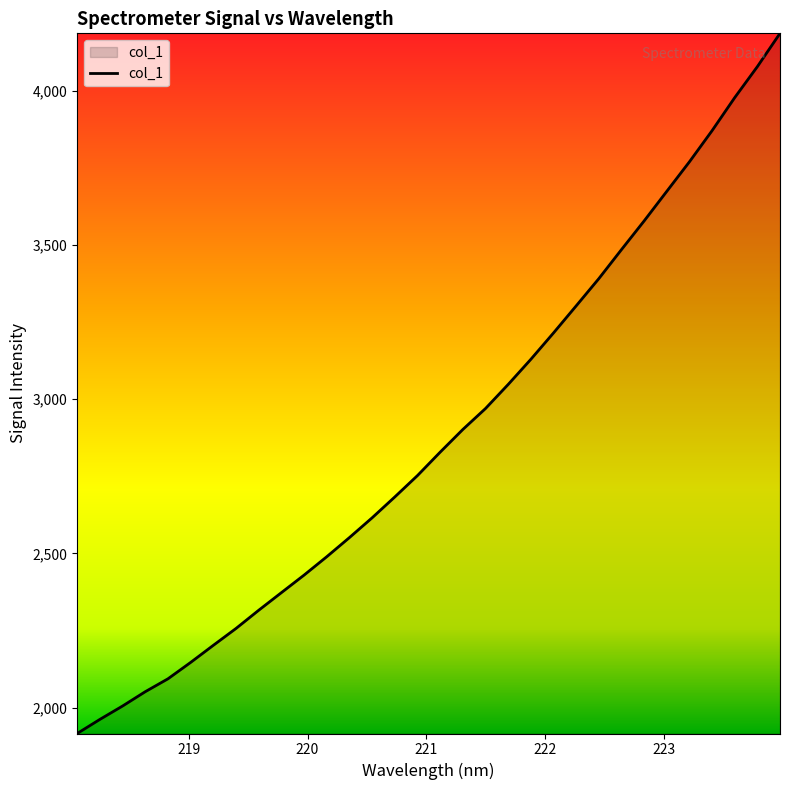

What is the smallest value displayed?

1916.3